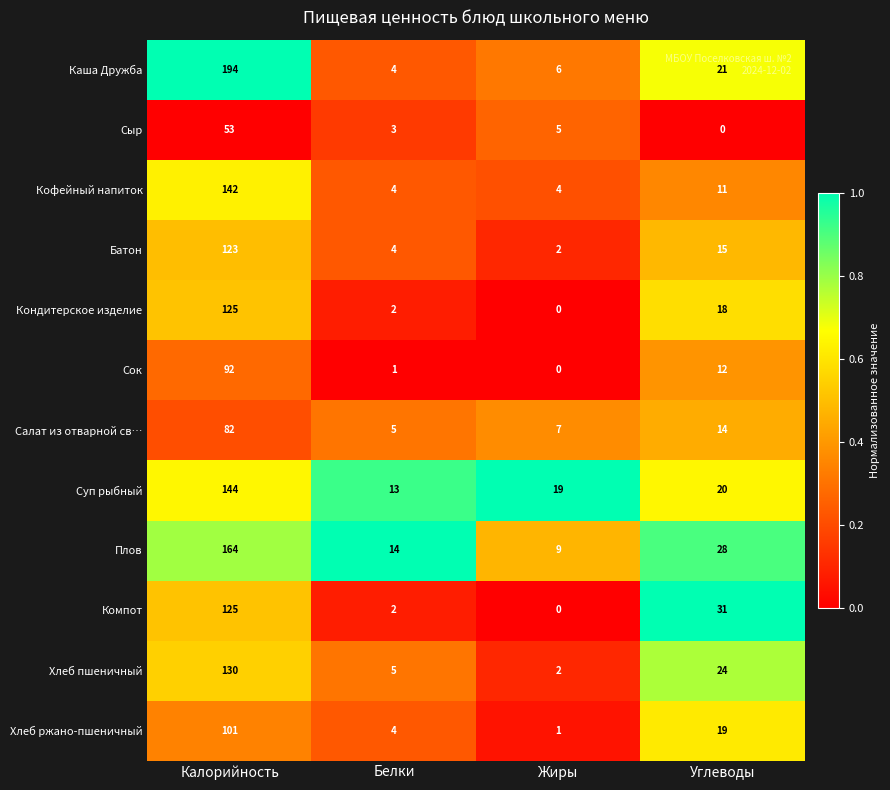

Which series has the largest range (max minus min)?

Каша Дружба